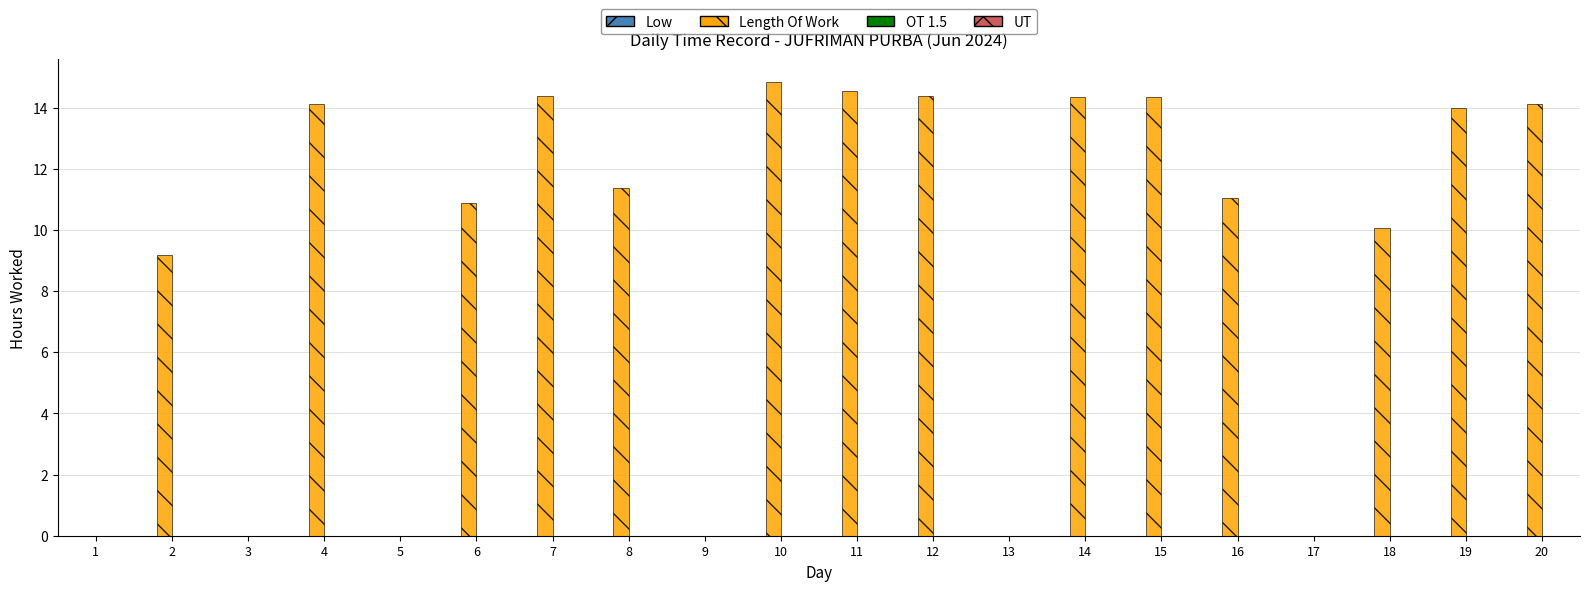

What is the change in value from 4 to 8?

-2.7